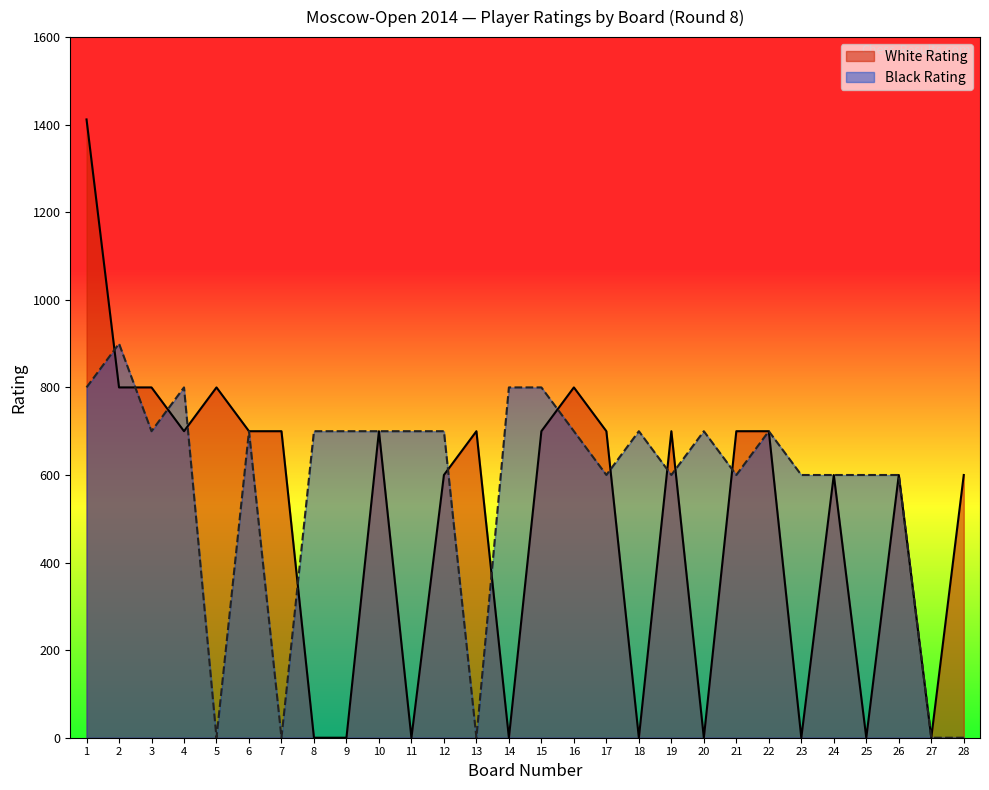

How many data points in White Rating are above 700?

5